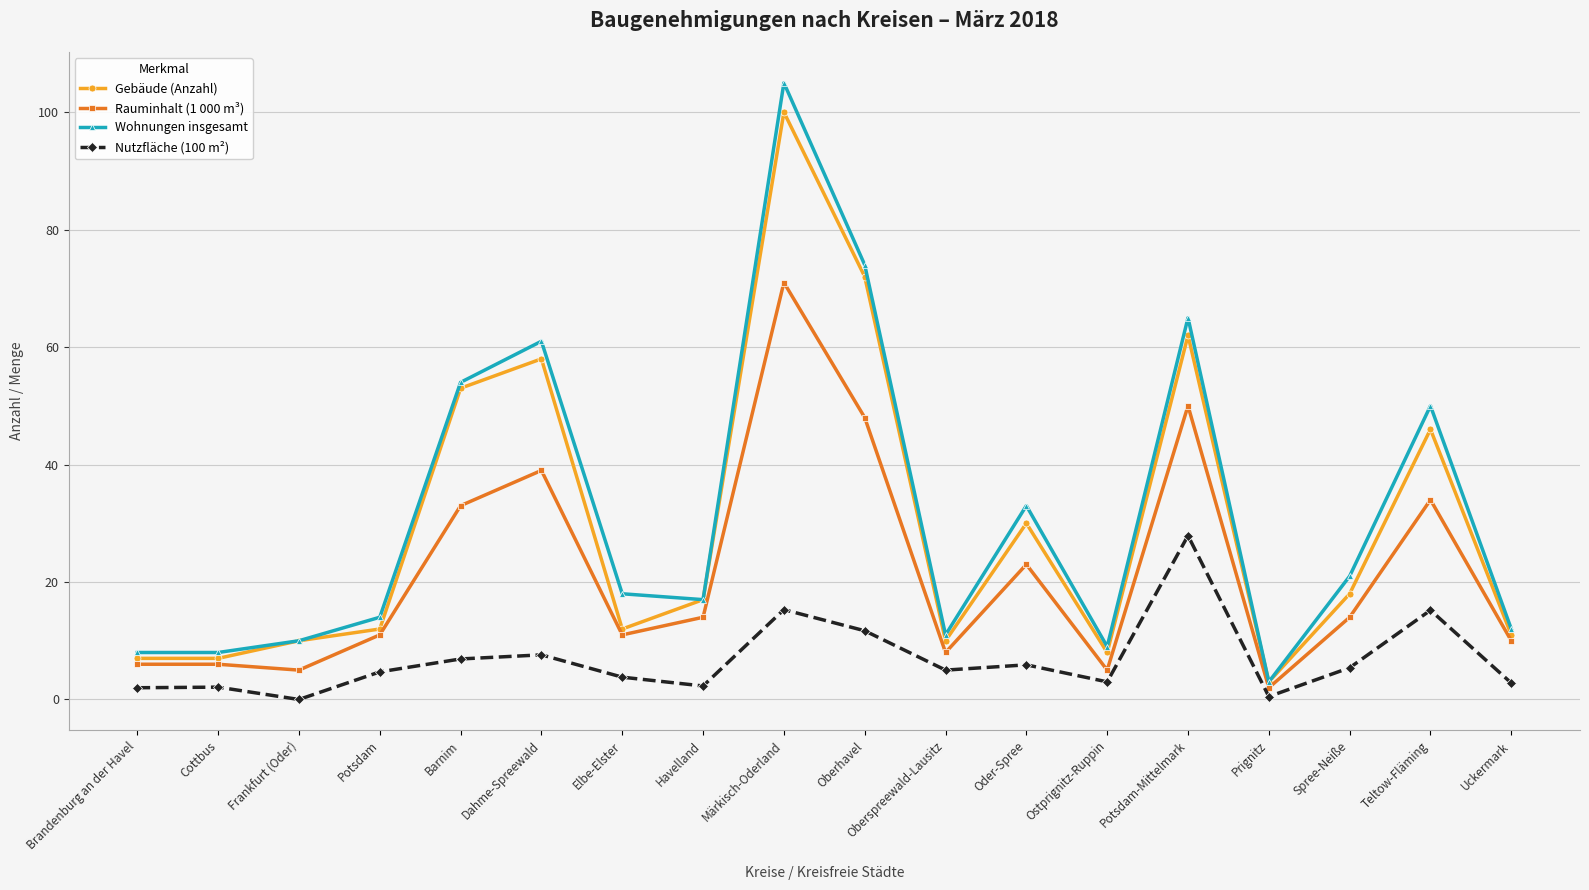

What position from the left is Ostprignitz-Ruppin?

13